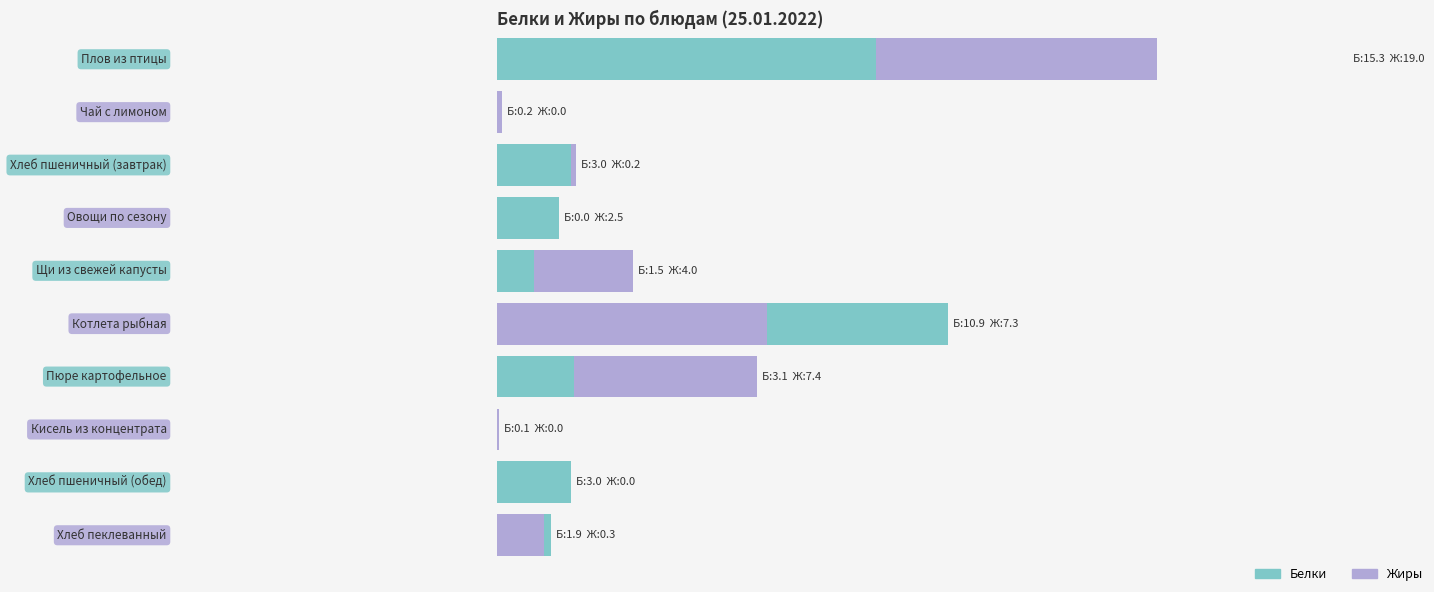

What is the label of the 9th bar from the right?

Чай с лимоном